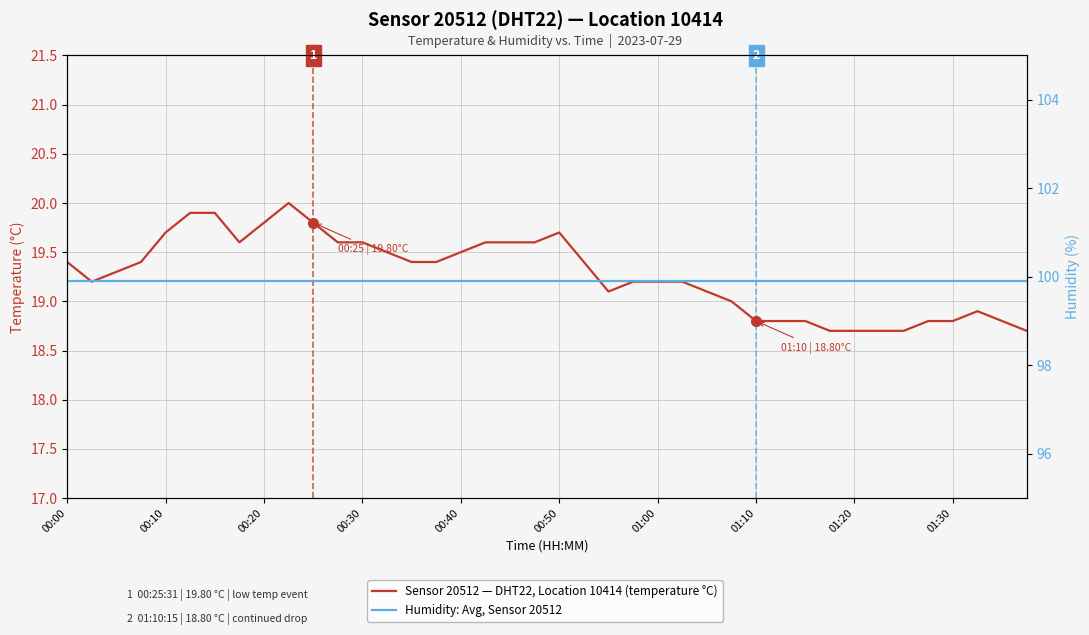

Does the chart display data point markers on the line(s)?

No